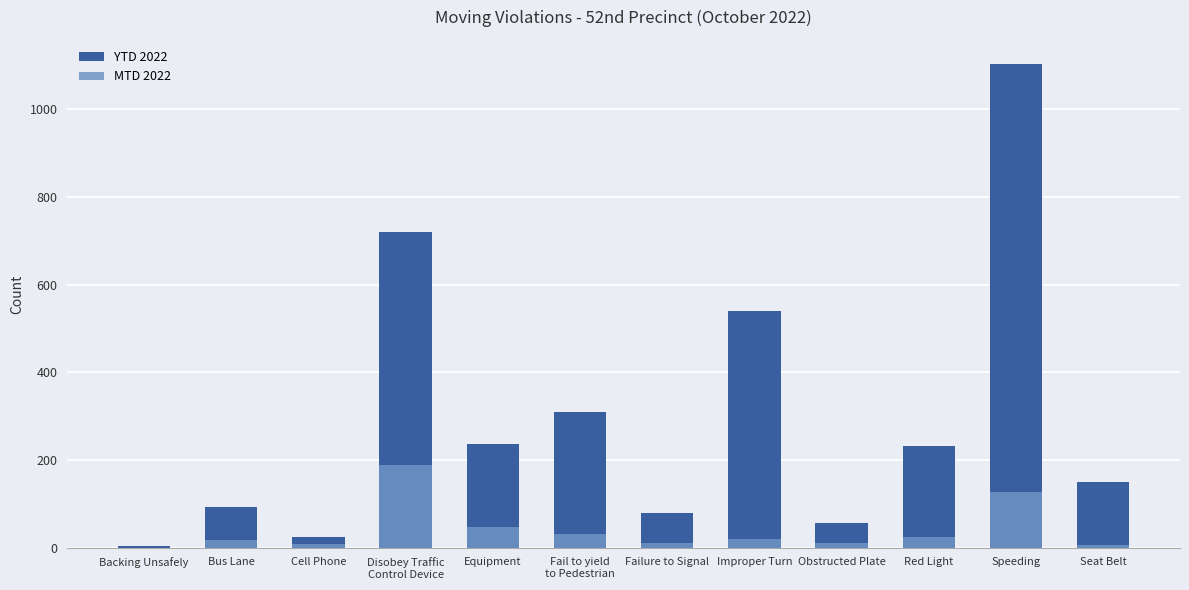

Which series has the widest spread of values?

YTD 2022